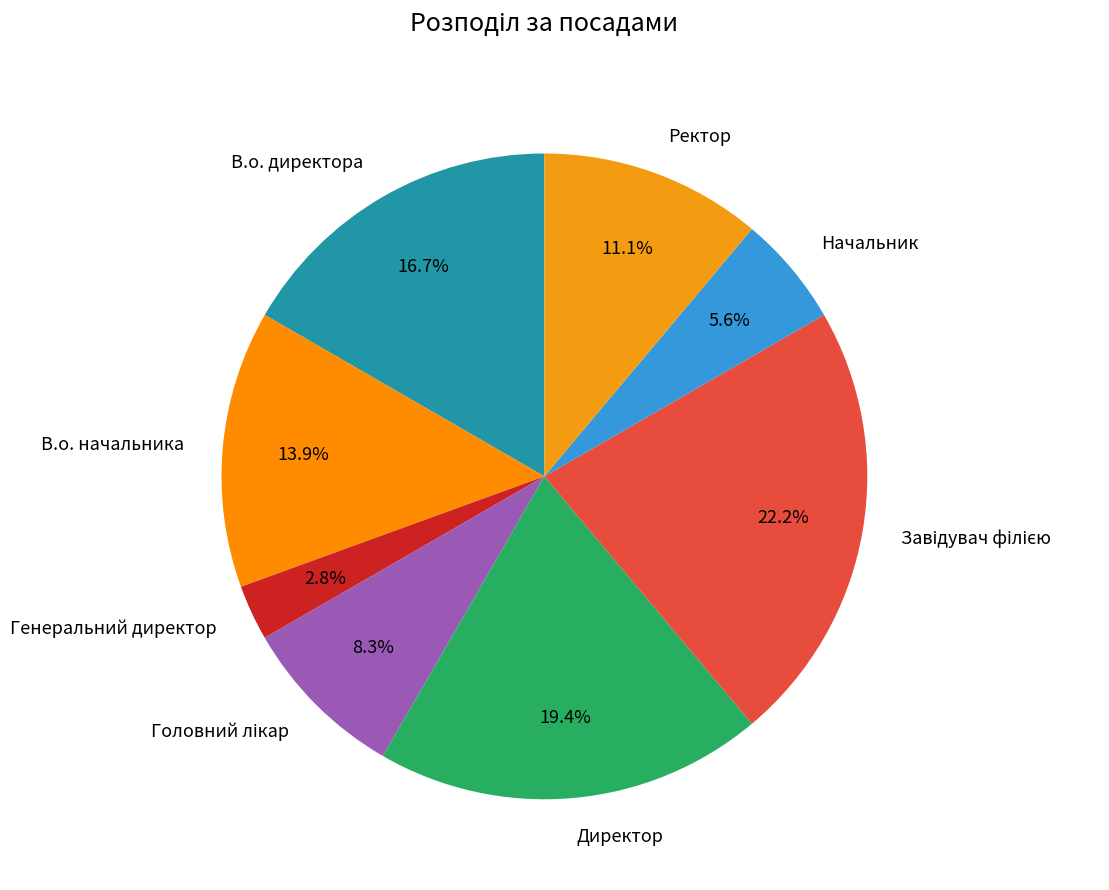

How many slices are in this pie chart?

8